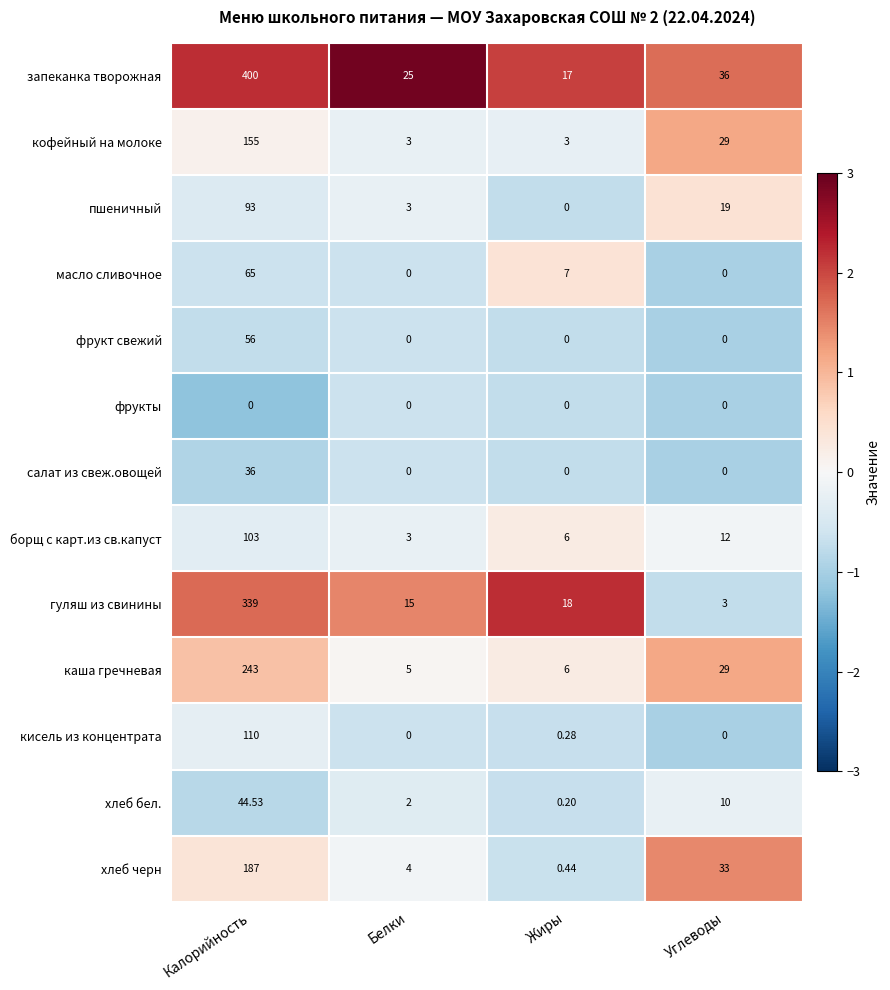

Where is масло сливочное nearest to the value 32?

Жиры